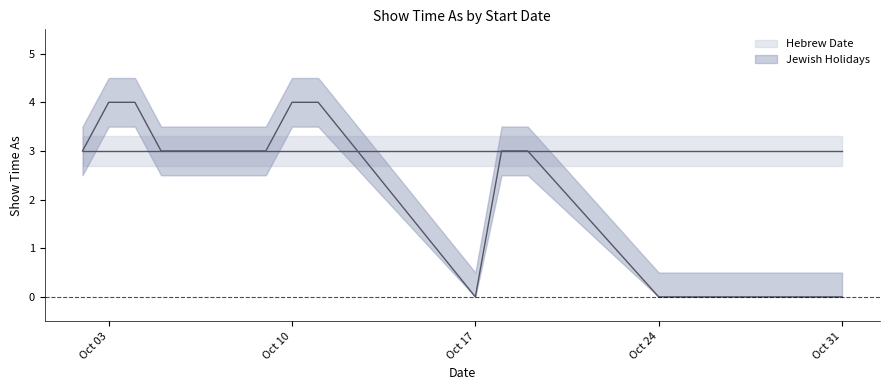

Is it true that the value at 10/19/2020 is 3?

True